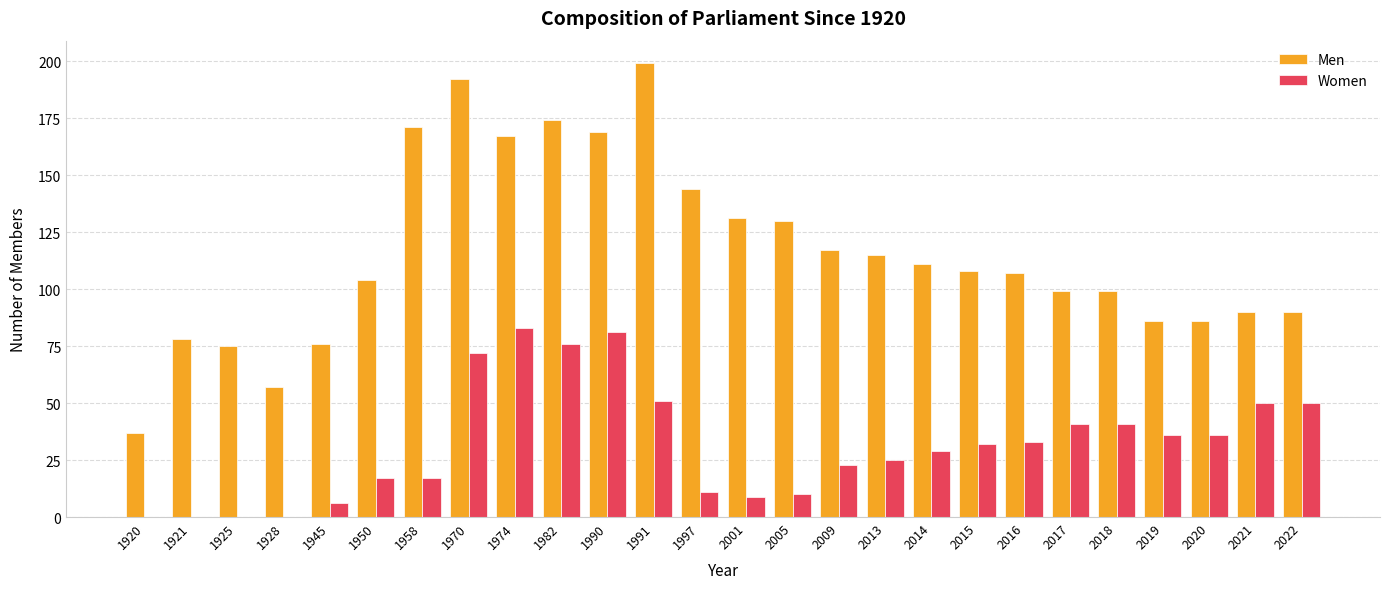

Is the value of Women at 1950 greater than the value of Men at 1991?

No